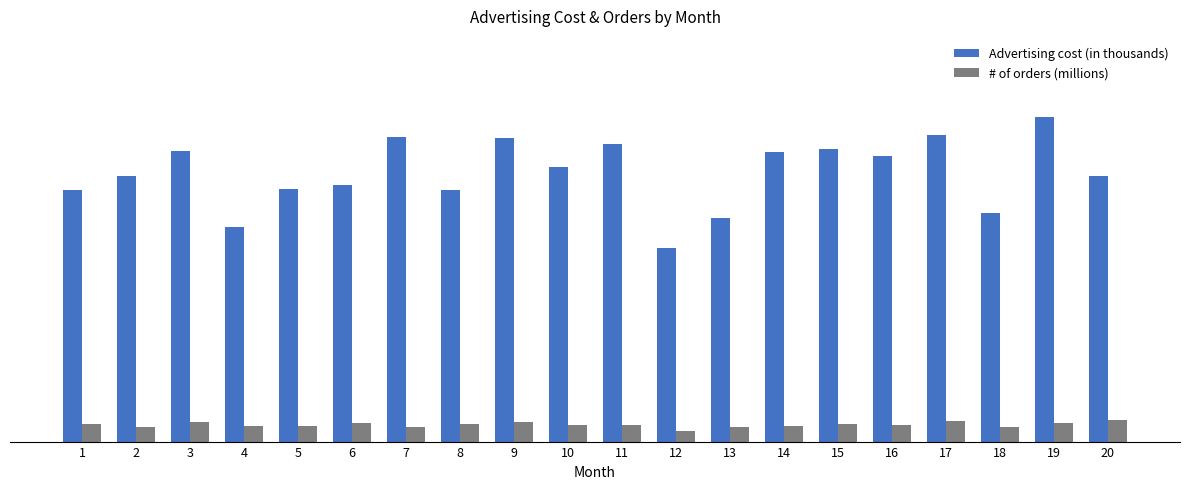

Does the chart contain stacked bars?

No